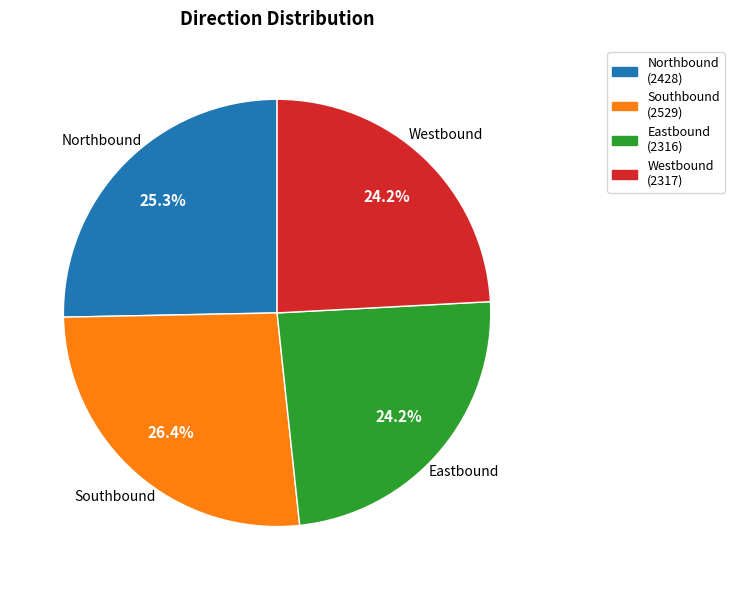

Is Northbound the majority of the pie?

No